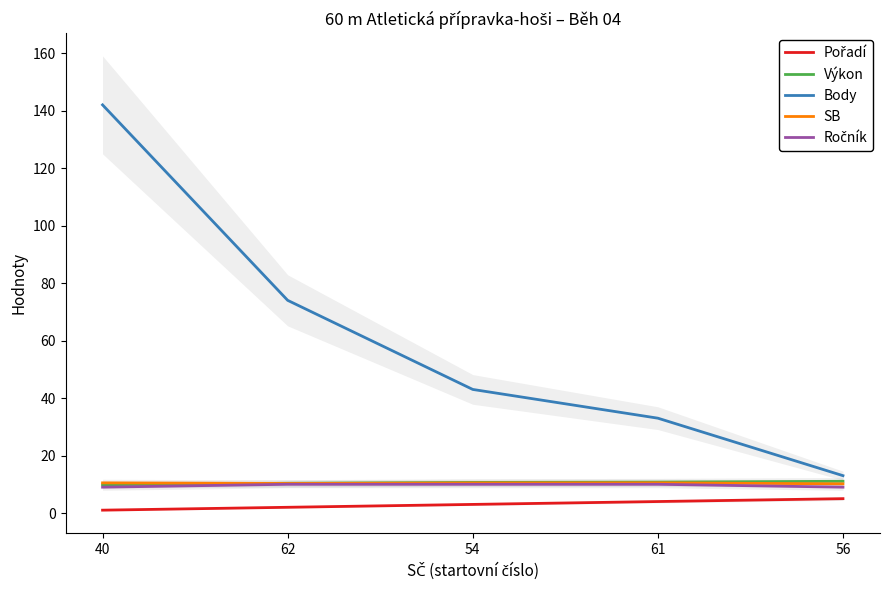

What is the maximum value for Výkon?

11.1